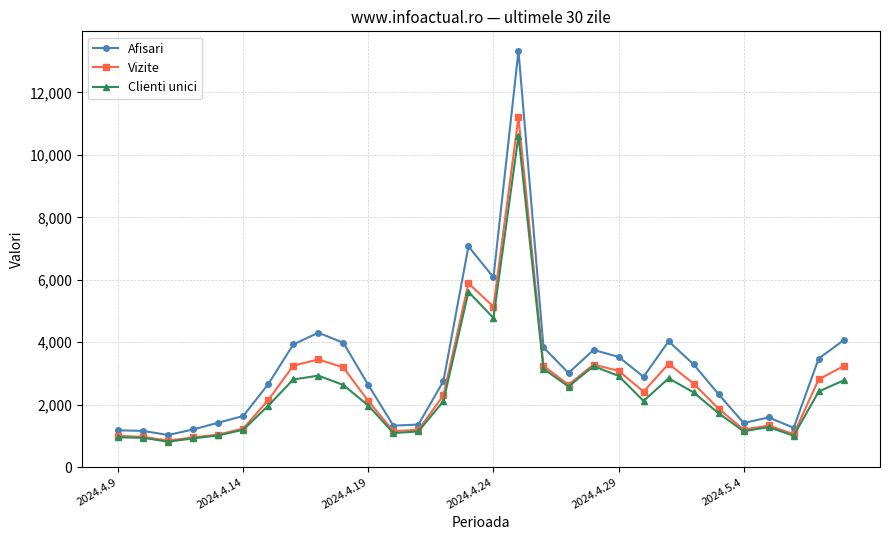

What is the sum of all Afisari values?

95555